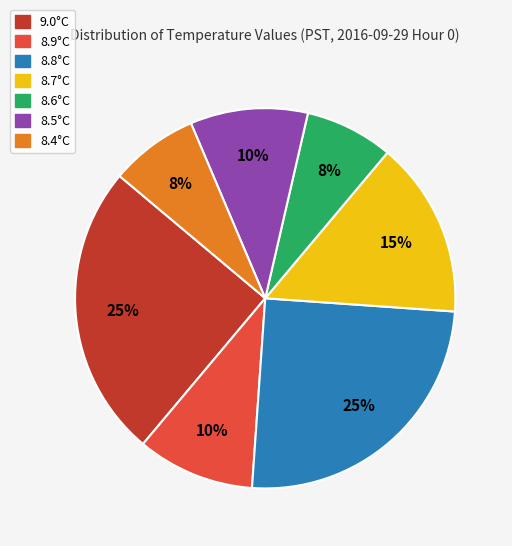

What percentage is the 8.4°C slice, to the nearest percent?

7%